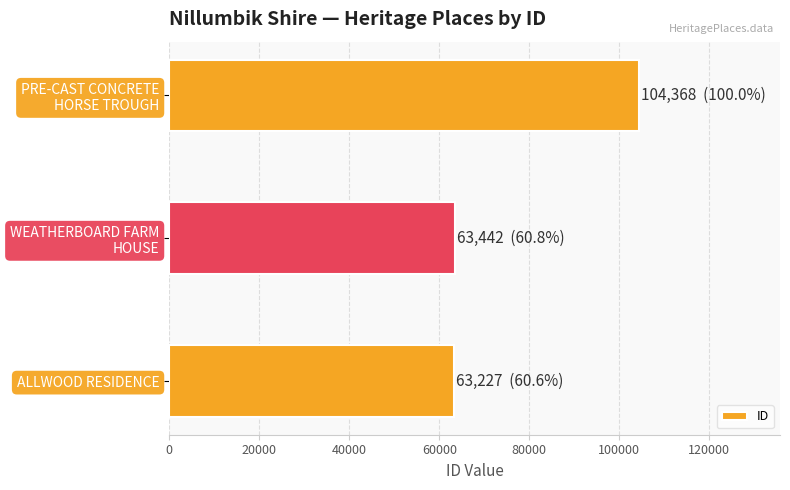

What is the sum of all values?

231037